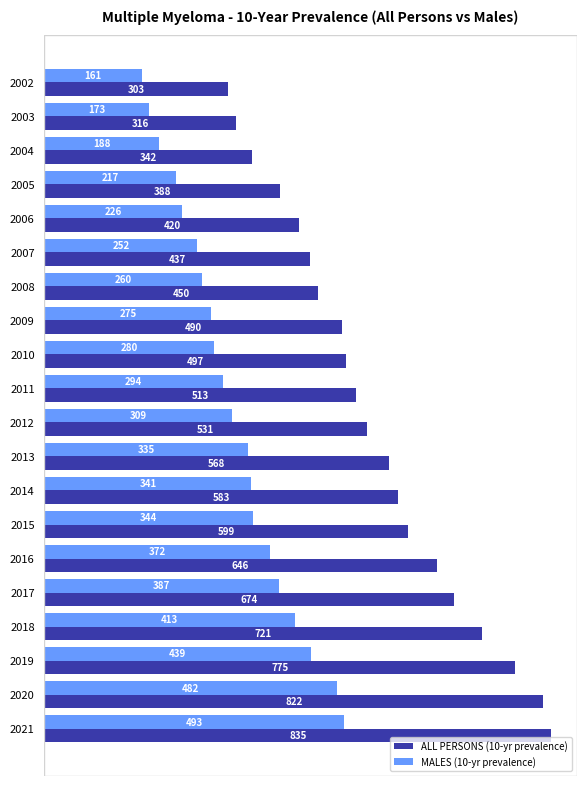

List the labels in order of ALL PERSONS (10-yr prevalence) value, largest first.

2021, 2020, 2019, 2018, 2017, 2016, 2015, 2014, 2013, 2012, 2011, 2010, 2009, 2008, 2007, 2006, 2005, 2004, 2003, 2002